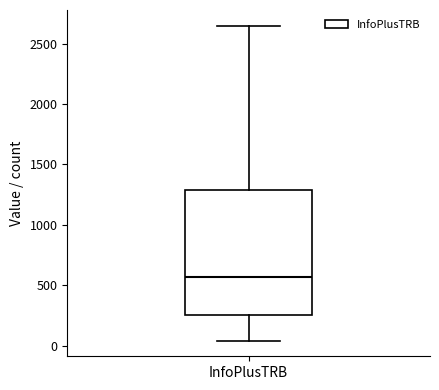

Transcribe this box plot: give where the median line is, the range the box spans, and where the two whiskers end, as read against the y-axis. The values are not printed on the chart, so give them approximately, as read against the axis.

median 550, box 250 to 1300, whiskers 50 to 2650